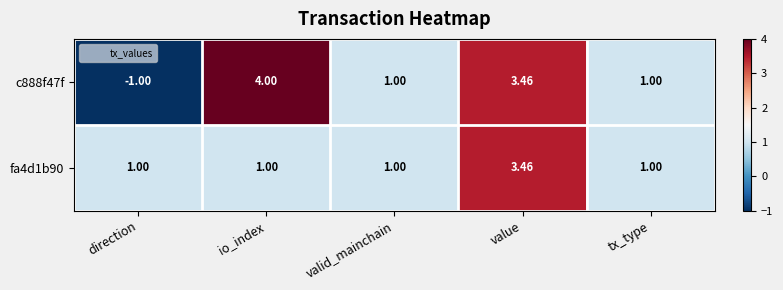

Is the value of fa4d1b90 at valid_mainchain greater than the value of c888f47f at io_index?

No